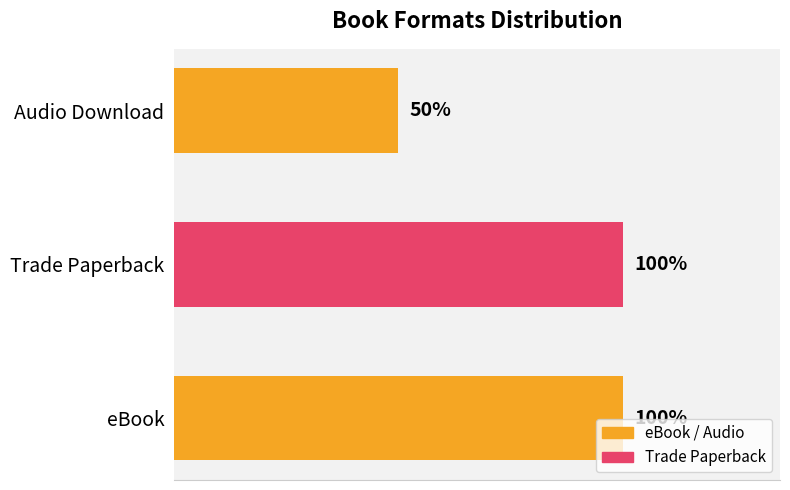

Does the chart contain any negative values?

No